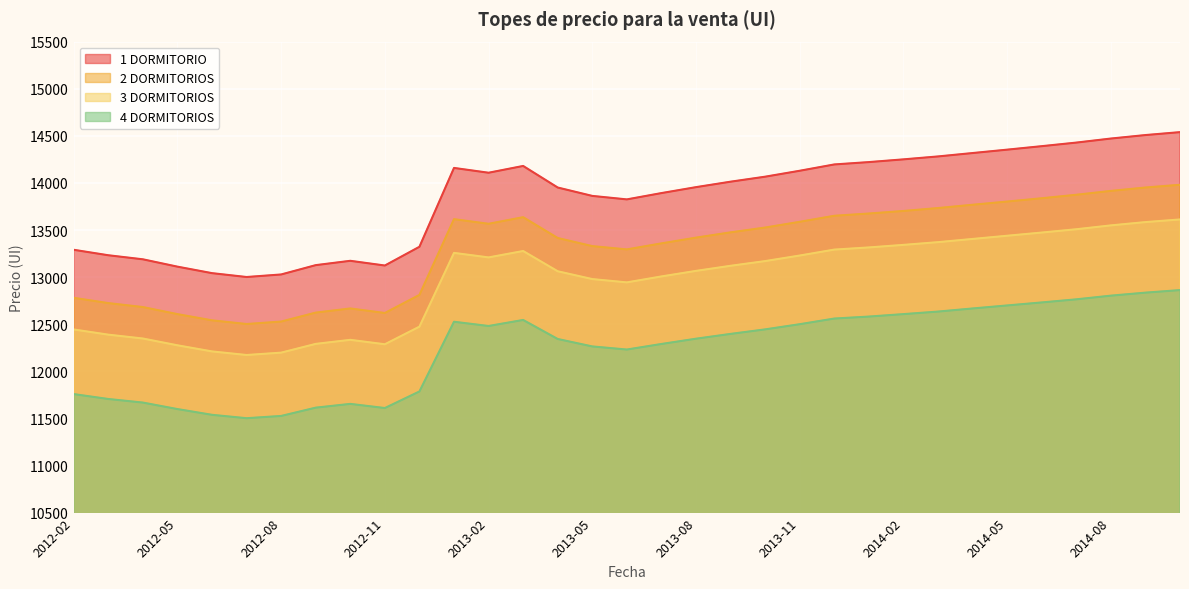

True or false: 1 DORMITORIO and 2 DORMITORIOS intersect in this chart.

False